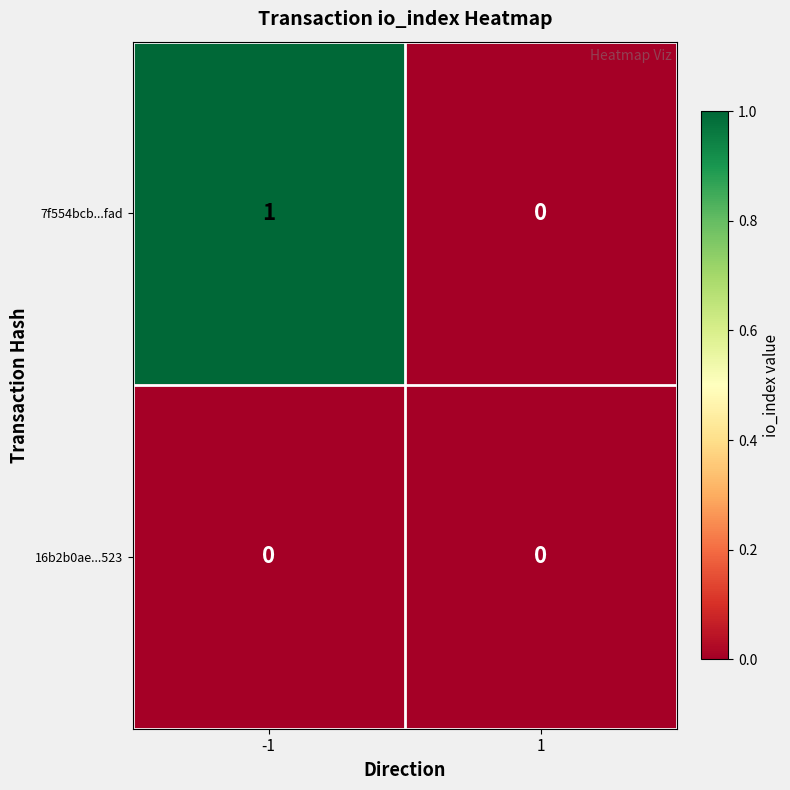

True or false: 7f554bcb...fad has a value of 1 at -1.

True